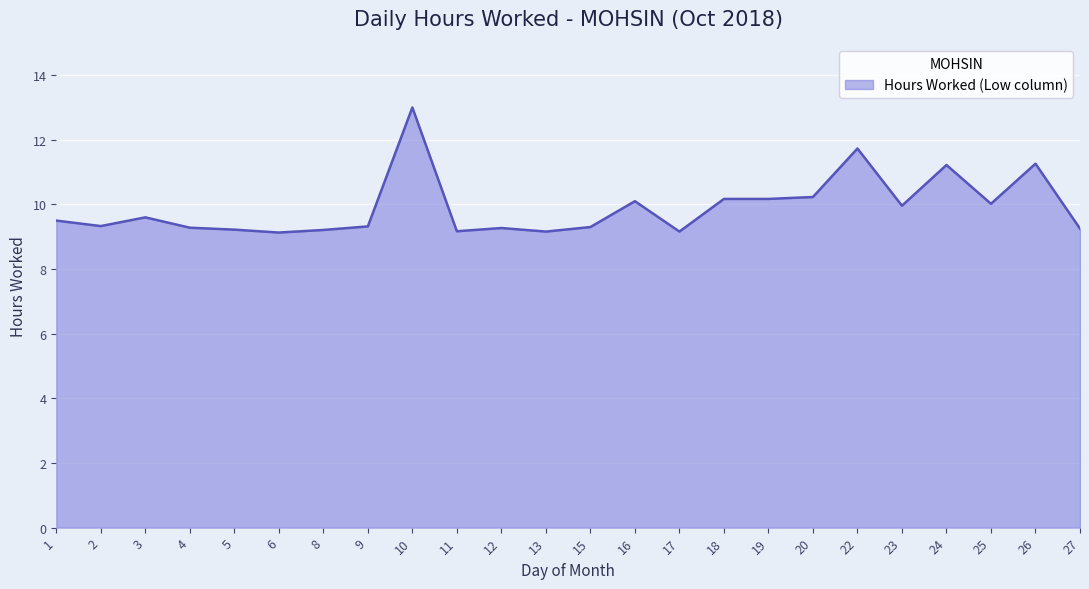

At which category does the data reach its first local valley?

2